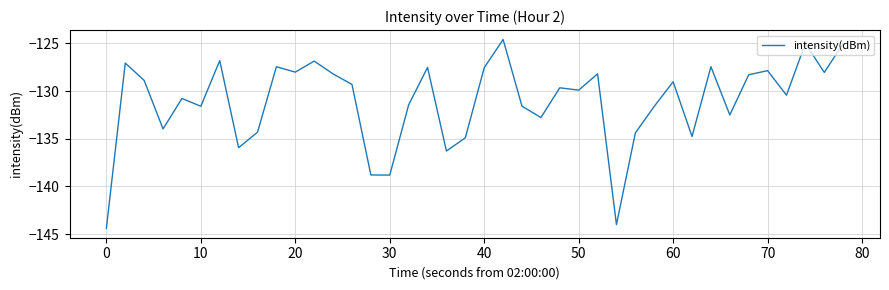

What is the minimum value shown in the chart?

-144.4